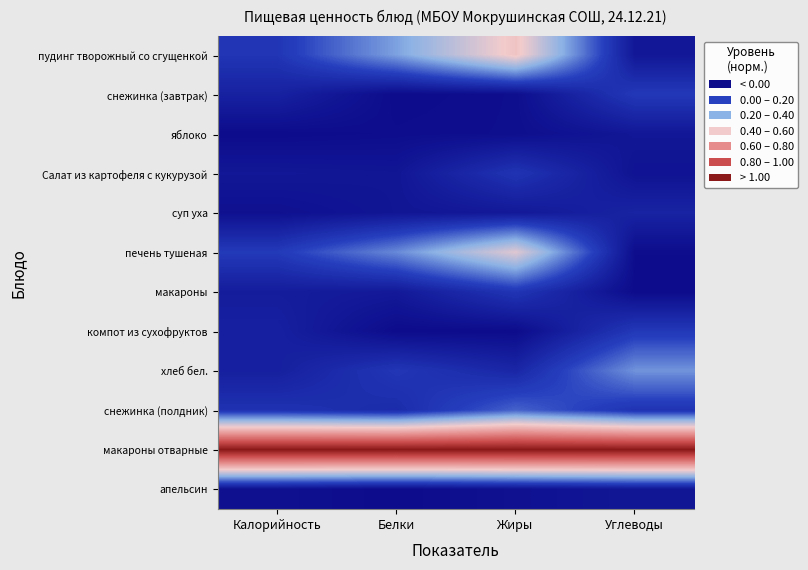

Between Белки and Жиры, which series saw the biggest shift?

пудинг творожный со сгущенкой